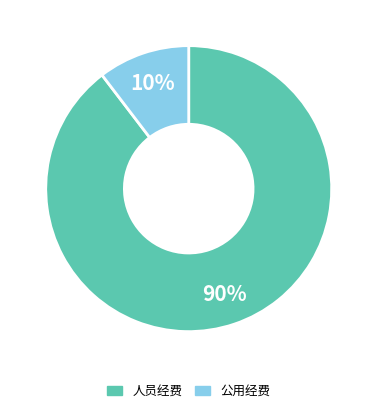

Which has a higher value, 人员经费 or 公用经费?

人员经费